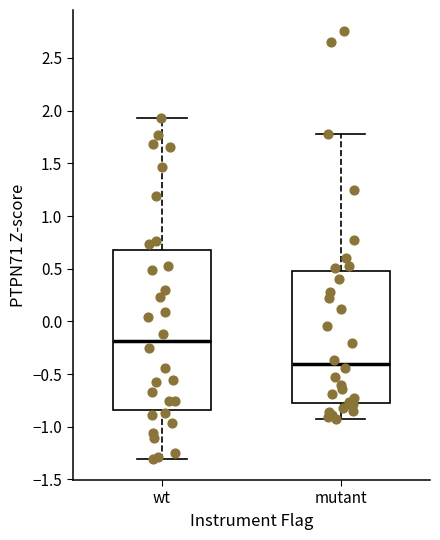

Where does the median line of the box for wt sit on the y-axis? The values are not printed on the chart, so give them approximately, as read against the axis.

-0.20